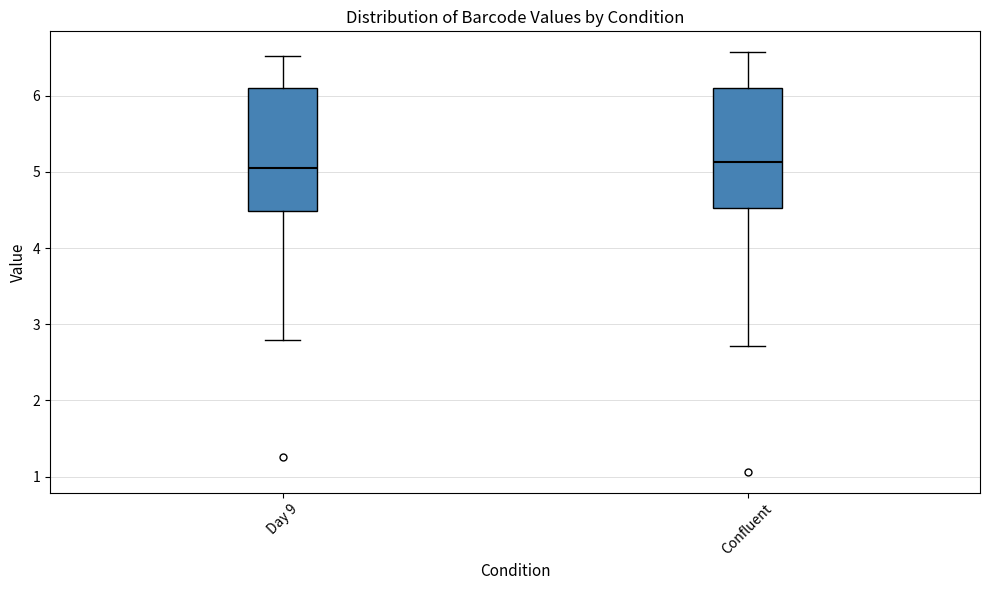

Reading left to right, read every box against the y-axis: the position of its median line, the range the box covers, and the ends of its whiskers. The values are not printed on the chart, so give them approximately, as read against the axis.

Day 9: median 5.1, box 4.5 to 6.1, whiskers 2.8 to 6.5
Confluent: median 5.1, box 4.5 to 6.1, whiskers 2.7 to 6.6